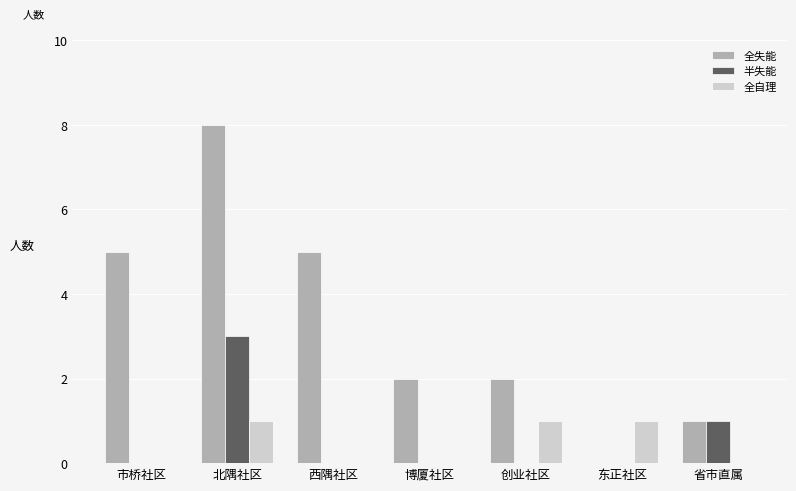

Which series has the largest total across all categories?

全失能